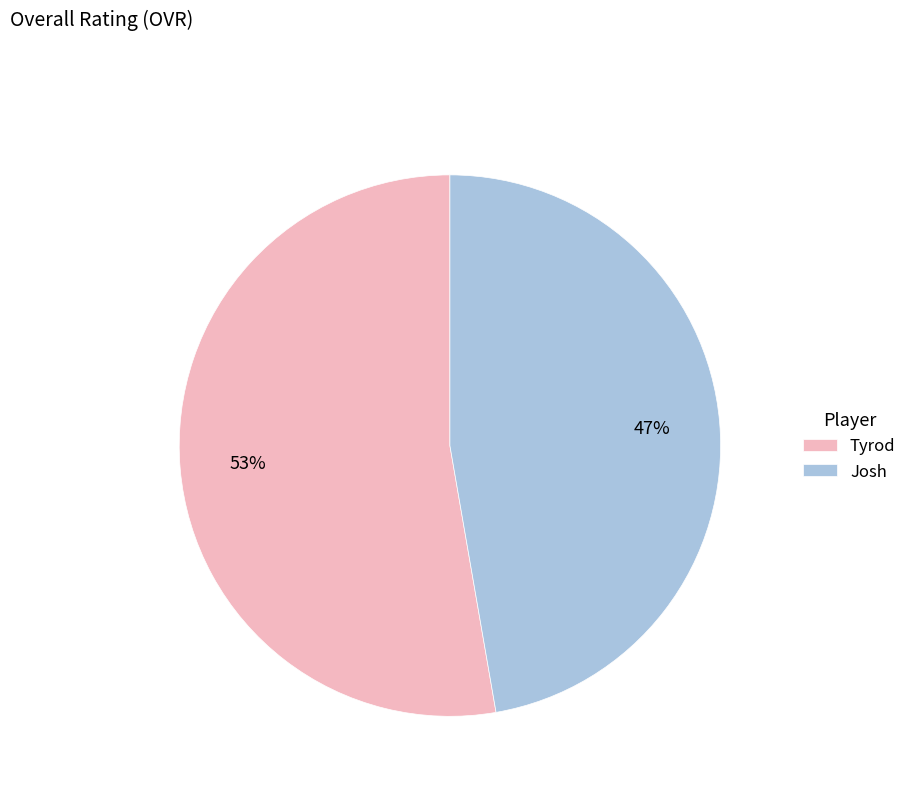

To the nearest percent, what is the combined percentage of Josh and Tyrod?

100%